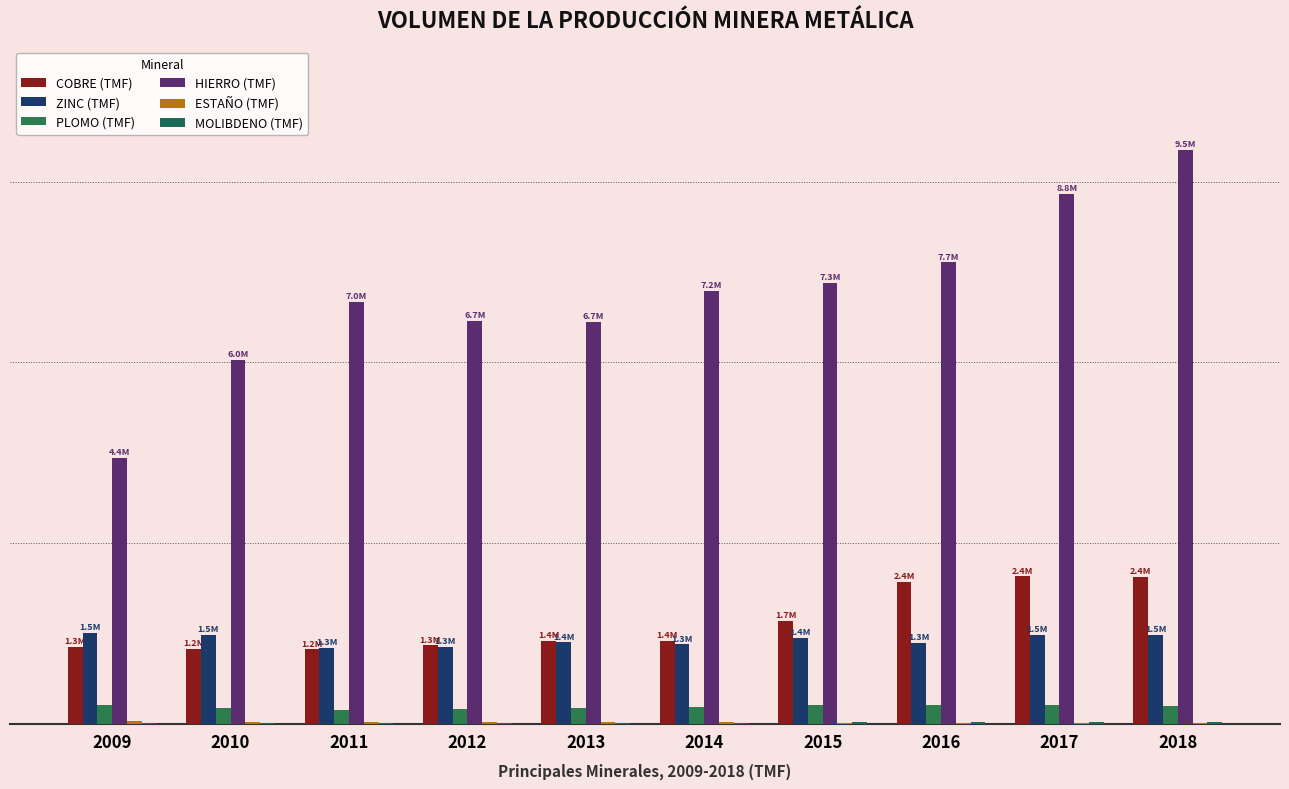

Reading left to right, transcribe all the data shown in this chart.

COBRE (TMF): 2009=1276249.2	2010=1247184.0	2011=1235345.1	2012=1298761.4	2013=1375640.7	2014=1377642.4	2015=1700814.0	2016=2353858.6	2017=2445584.8	2018=2436950.8
ZINC (TMF): 2009=1512931.1	2010=1470449.7	2011=1256382.6	2012=1281282.4	2013=1351273.5	2014=1315475.3	2015=1421513.1	2016=1337081.5	2017=1473072.8	2018=1474673.7
PLOMO (TMF): 2009=302459.1	2010=261989.6	2011=230199.1	2012=249236.2	2013=266472.3	2014=277294.5	2015=315784.0	2016=314421.6	2017=306793.8	2018=289194.6
HIERRO (TMF): 2009=4418768.3	2010=6042644.2	2011=7010937.9	2012=6684539.4	2013=6680658.8	2014=7192591.9	2015=7320806.8	2016=7663124.0	2017=8806451.7	2018=9533871.1
ESTAÑO (TMF): 2009=37502.6	2010=33847.8	2011=28881.8	2012=26104.9	2013=23667.8	2014=23105.3	2015=19510.7	2016=18789.0	2017=17790.4	2018=18601.3
MOLIBDENO (TMF): 2009=12000.0	2010=17000.0	2011=19000.0	2012=17000.0	2013=18000.0	2014=17017.7	2015=20153.2	2016=25756.5	2017=28141.1	2018=28033.5